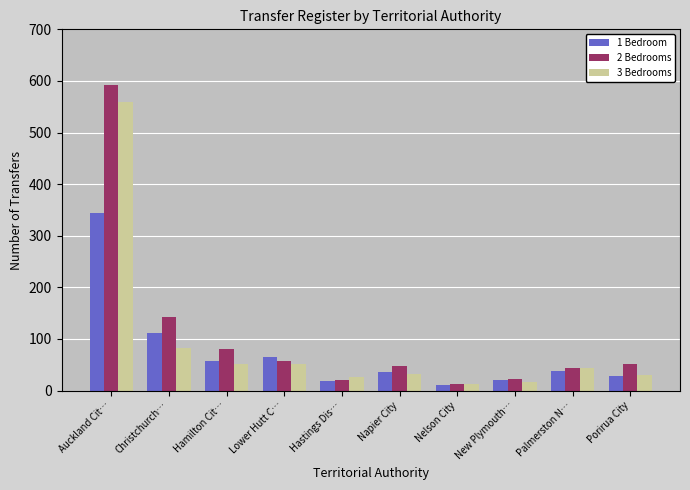

What position from the right is Nelson City?

4